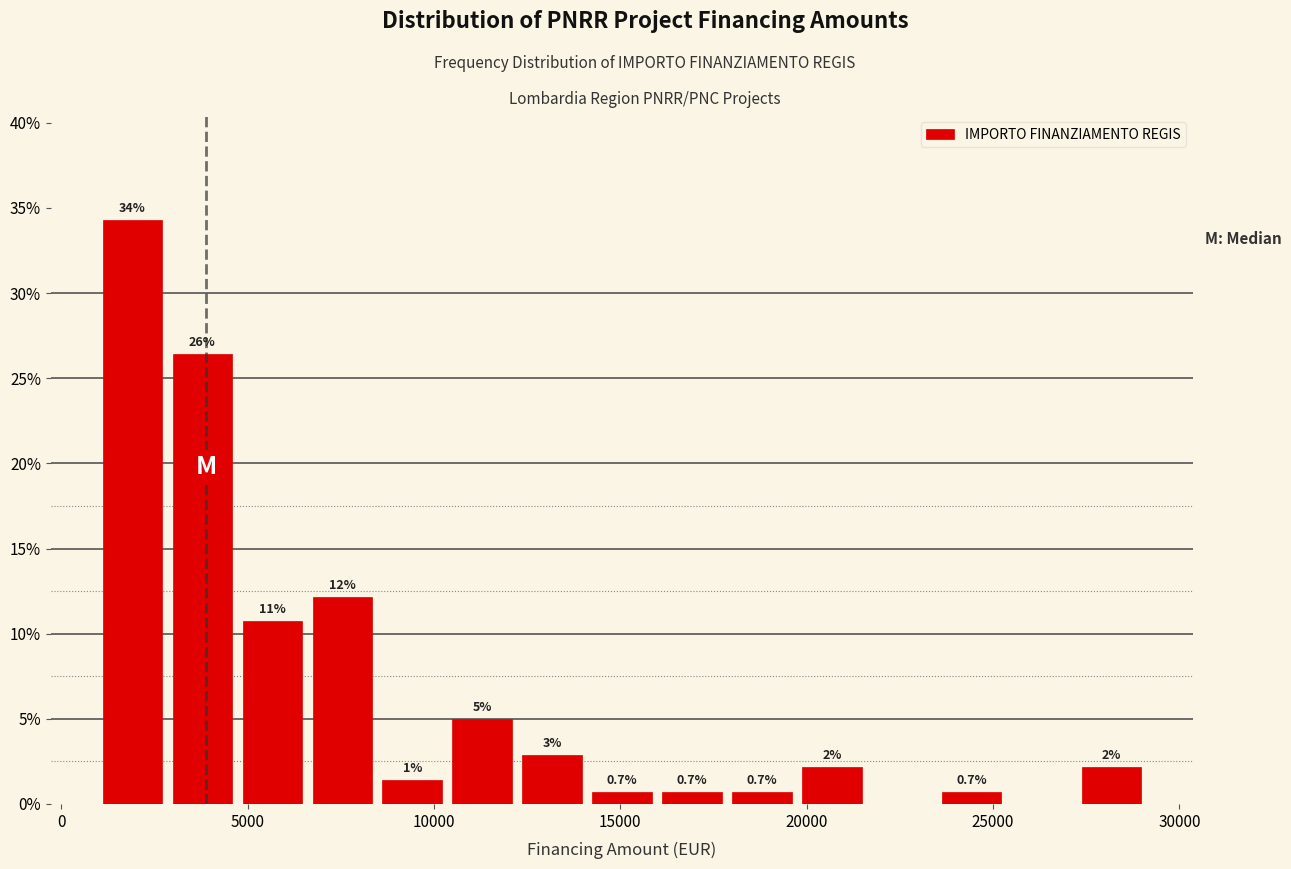

Around what value on the x-axis is the tallest bar? Give the approximate position of its centre, as read against the axis.

2000